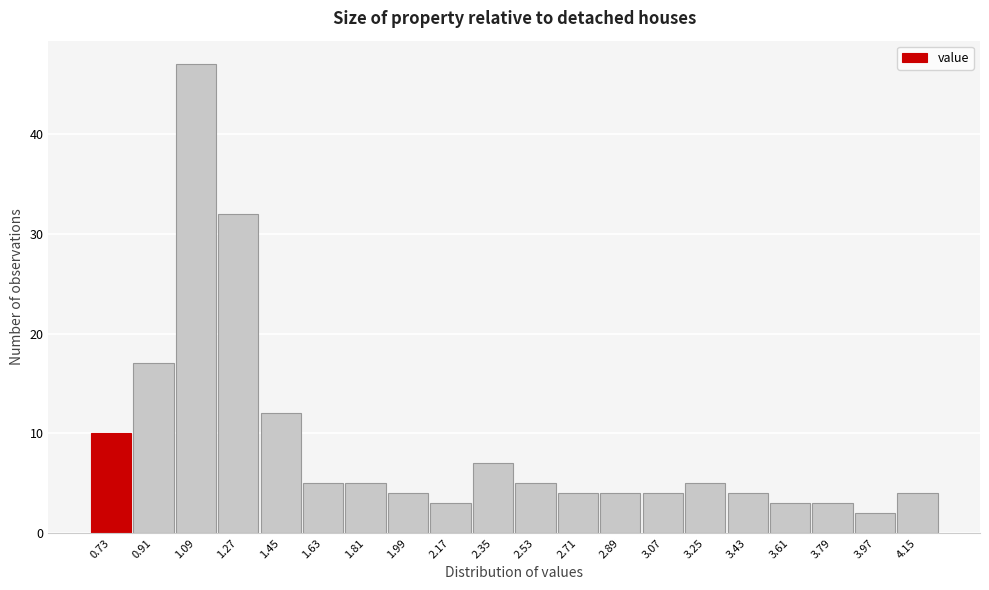

Reading right to left, what are all the values shown in this chart?

4	2	3	3	4	5	4	4	4	5	7	3	4	5	5	12	32	47	17	10